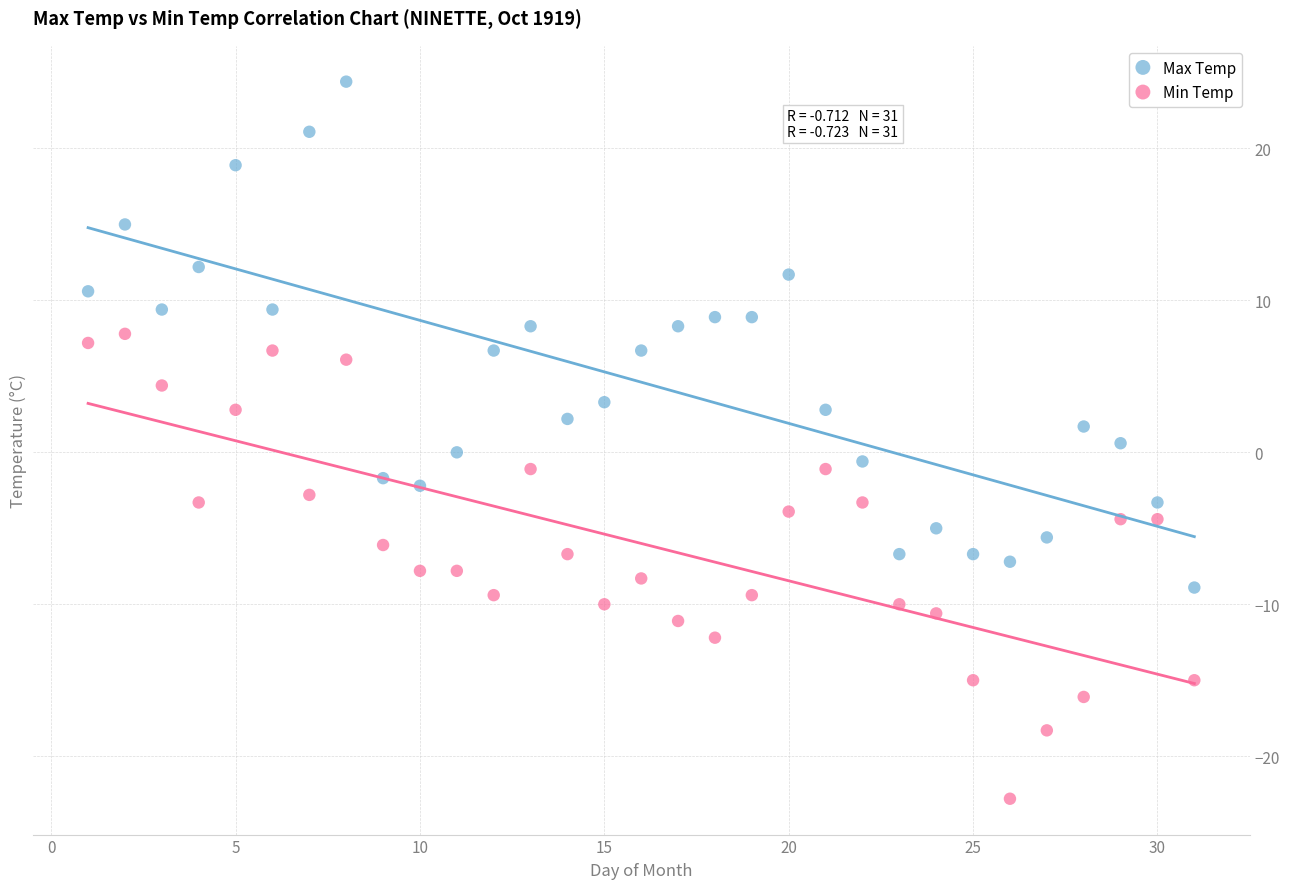

What are all the series names shown in the legend?

Max Temp, Min Temp